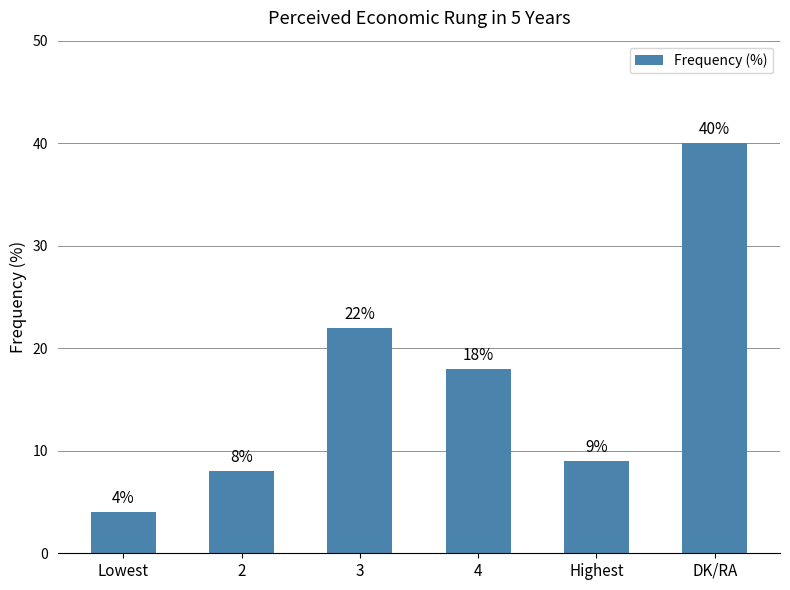

What is the minimum value shown in the chart?

4